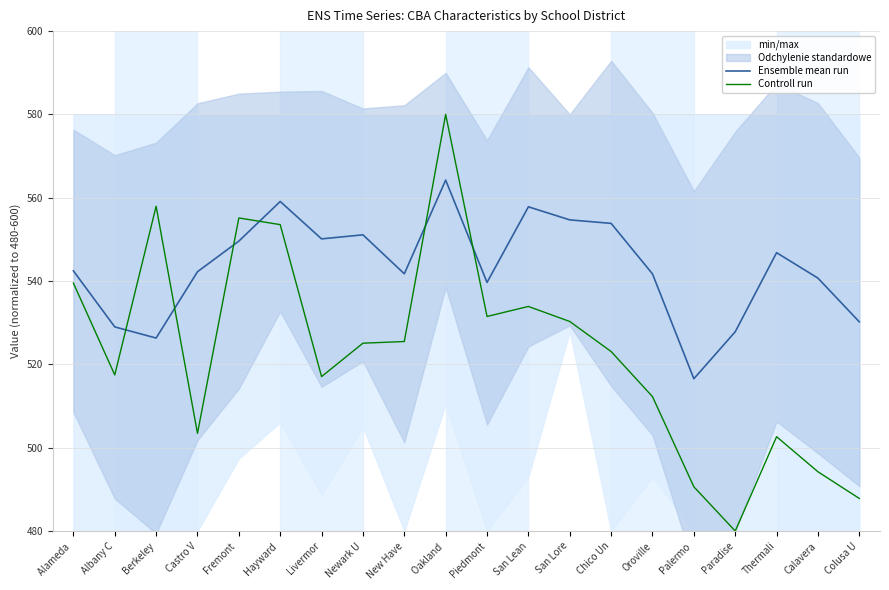

Reading left to right, extract all data points from this chart.

Ensemble mean run: Alameda =542.5	Albany C=529.0	Berkeley=526.3	Castro V=542.2	Fremont =549.6	Hayward =559.1	Livermor=550.1	Newark U=551.1	New Have=541.7	Oakland =564.2	Piedmont=539.7	San Lean=557.8	San Lore=554.7	Chico Un=553.8	Oroville=541.7	Palermo =516.6	Paradise=527.8	Thermali=546.8	Calavera=540.7	Colusa U=530.2
Controll run: Alameda =539.5	Albany C=517.5	Berkeley=558.0	Castro V=503.4	Fremont =555.2	Hayward =553.5	Livermor=517.1	Newark U=525.1	New Have=525.5	Oakland =580.0	Piedmont=531.5	San Lean=533.9	San Lore=530.3	Chico Un=523.1	Oroville=512.3	Palermo =490.6	Paradise=480.0	Thermali=502.6	Calavera=494.2	Colusa U=487.8